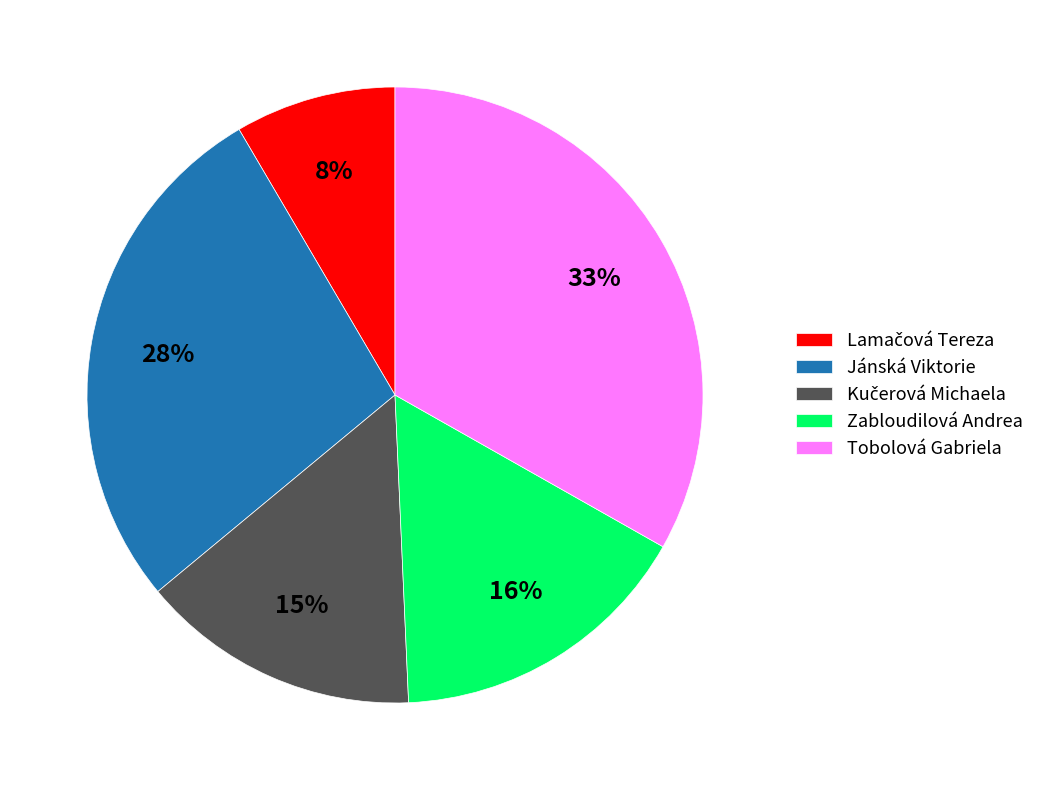

To the nearest percent, what is the difference between the largest and smallest slice percentages?

25%